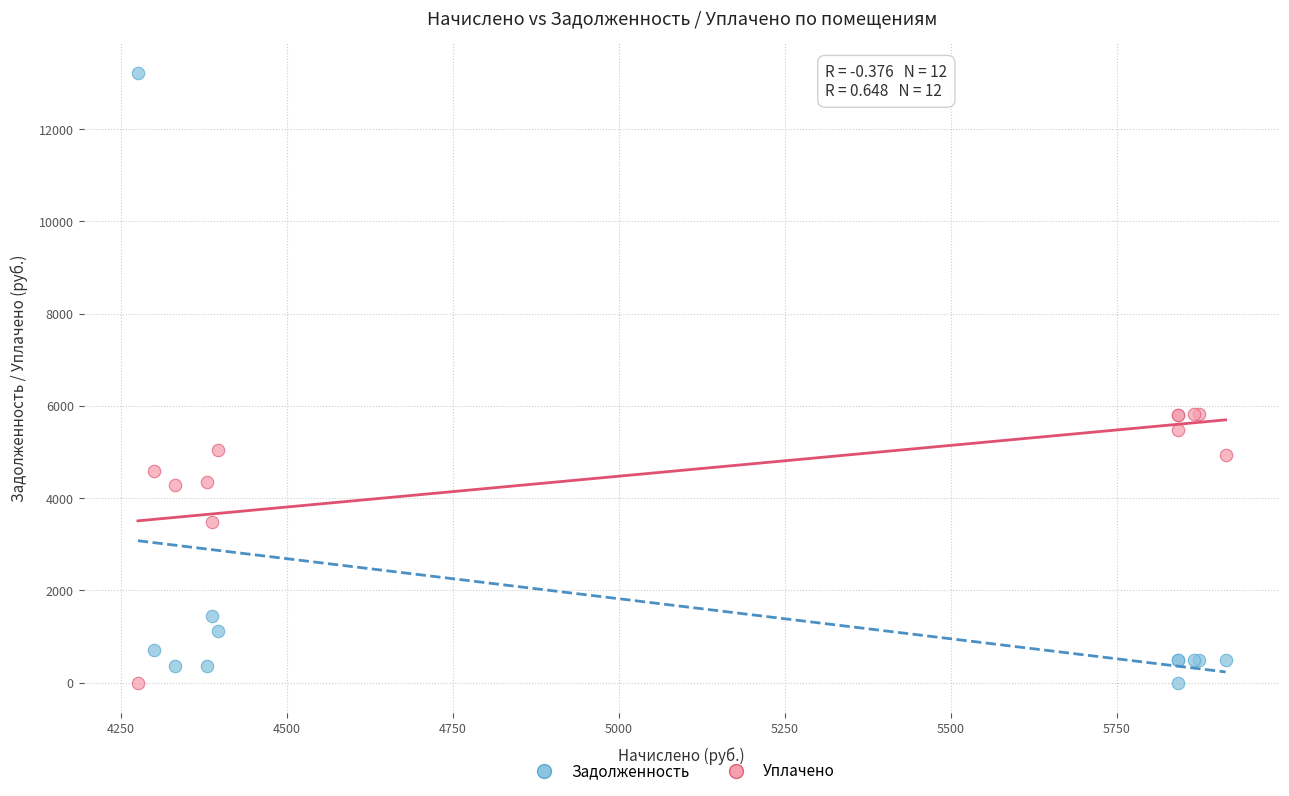

In the Уплачено series, what Y value is closest to 2912?

3491.6